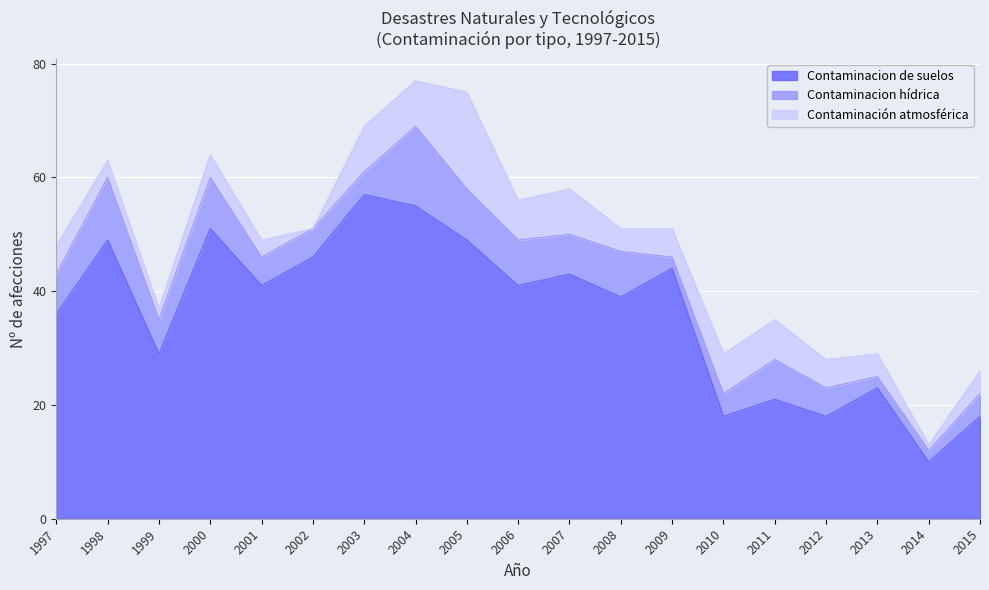

What is the lowest value of the Contaminacion hídrica series?

2